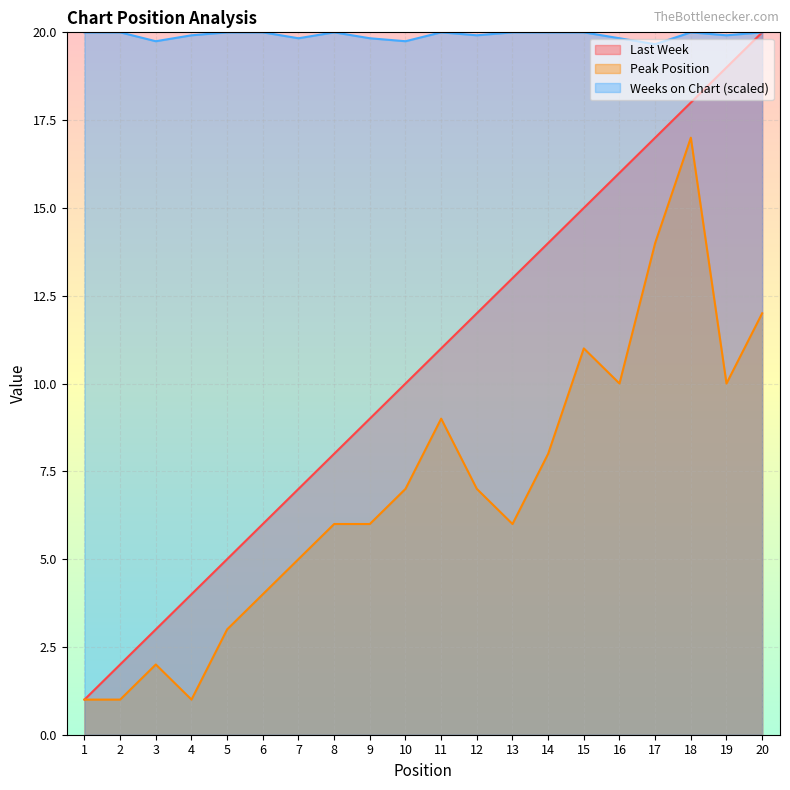

Rank the categories by Peak Position value from lowest to highest.

1, 2, 4, 3, 5, 6, 7, 8, 9, 13, 10, 12, 14, 11, 16, 19, 15, 20, 17, 18